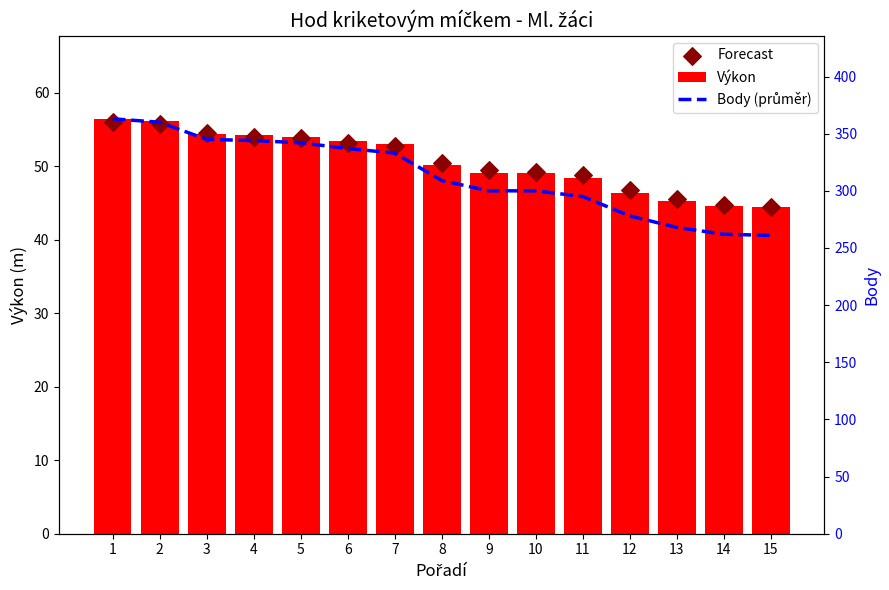

Which series reaches the maximum Y coordinate?

Body (průměr)